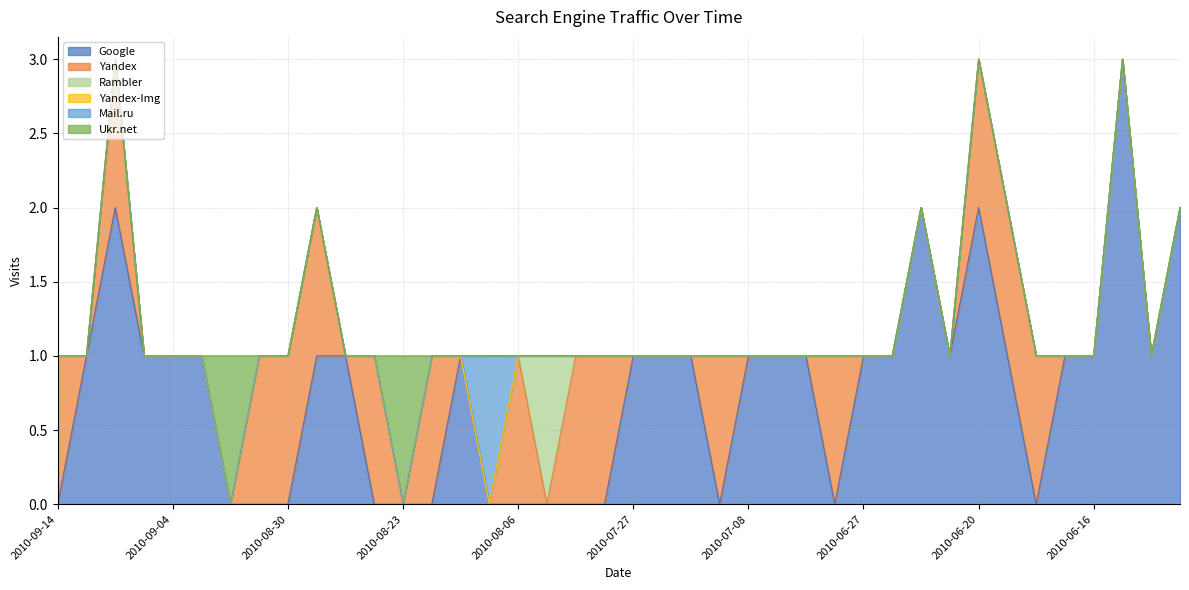

How many interior local peaks does the Mail.ru series have?

1